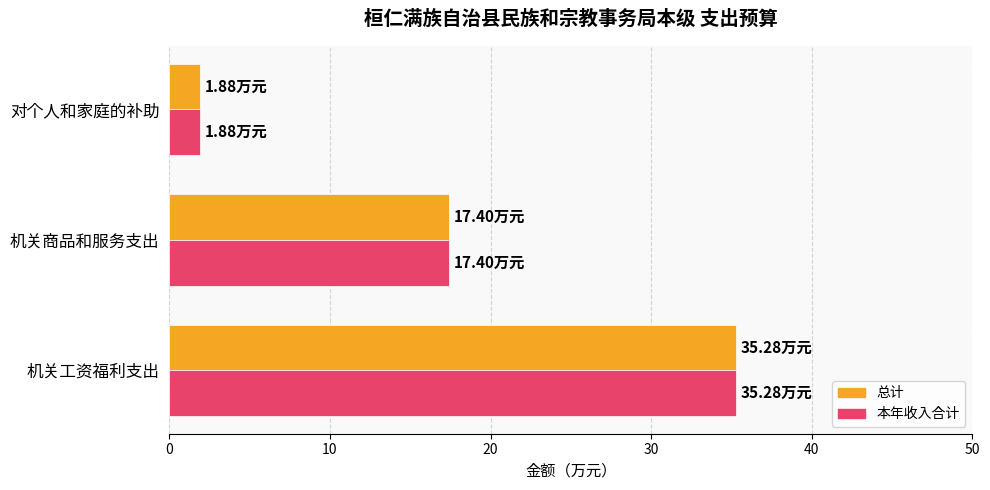

Where is 总计 nearest to the value 18?

机关商品和服务支出